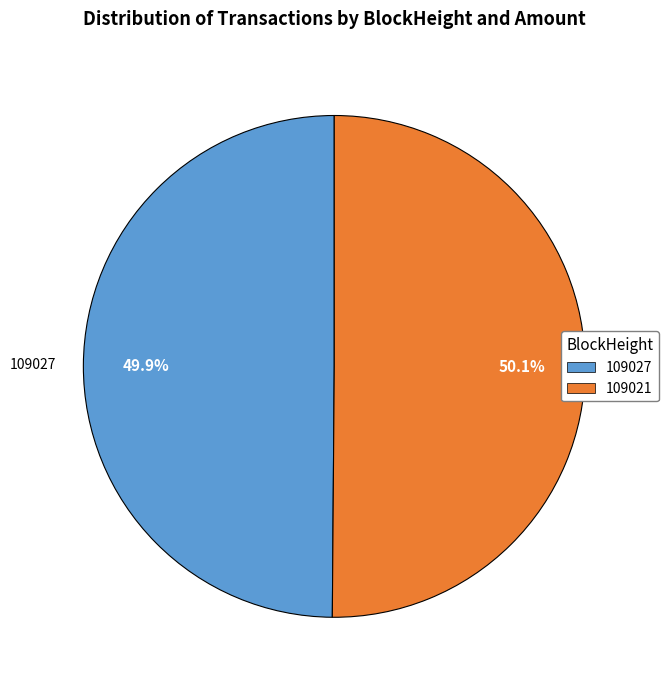

Does any single category account for the majority?

Yes